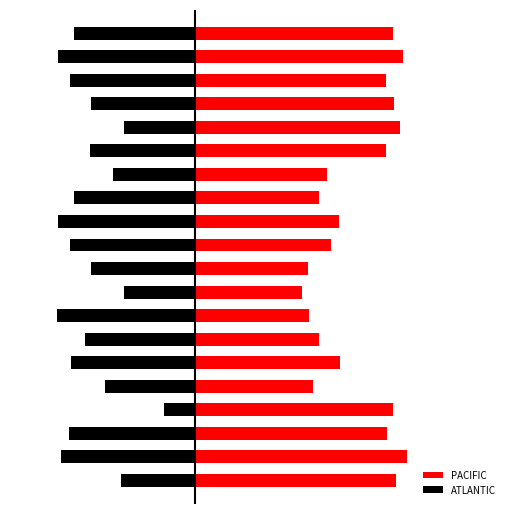

What is the smallest value displayed?

-89.7